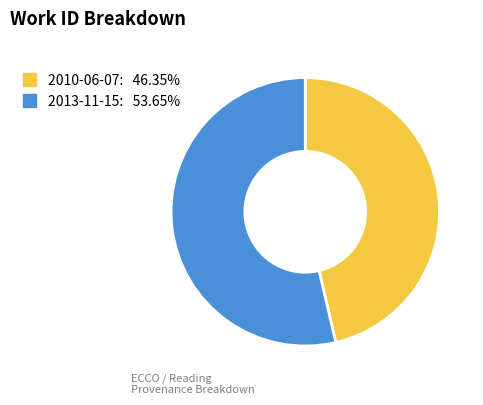

Is 2013-11-15 the majority of the pie?

Yes